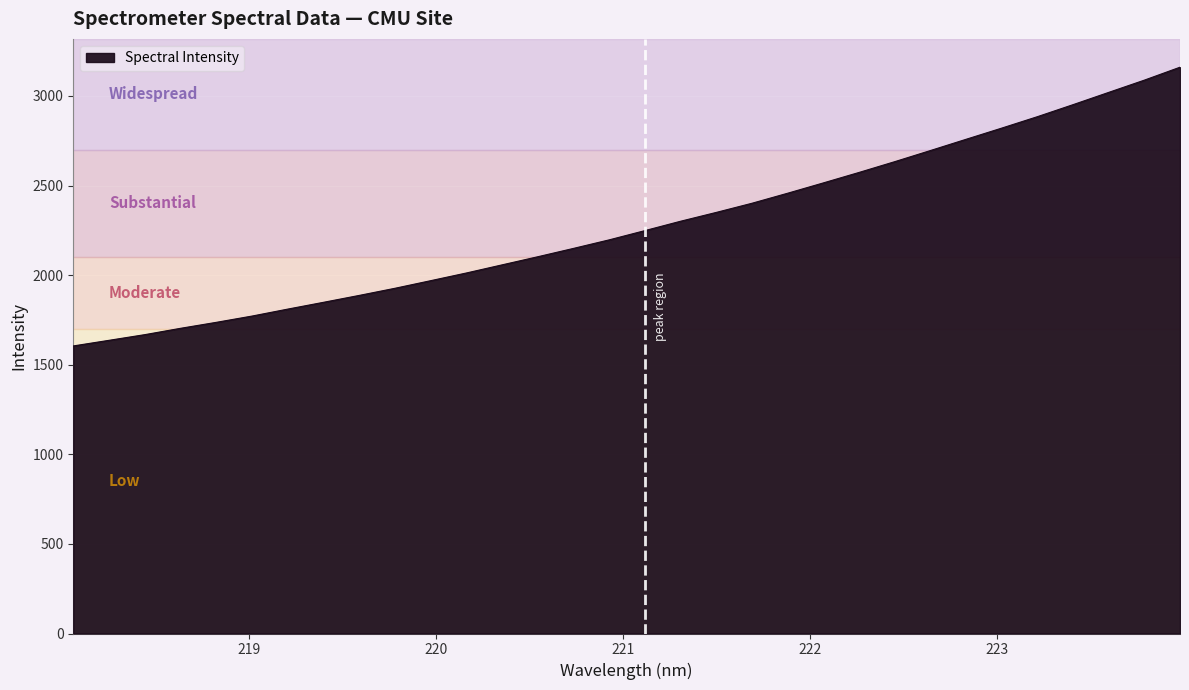

What is the minimum value shown in the chart?

1604.9